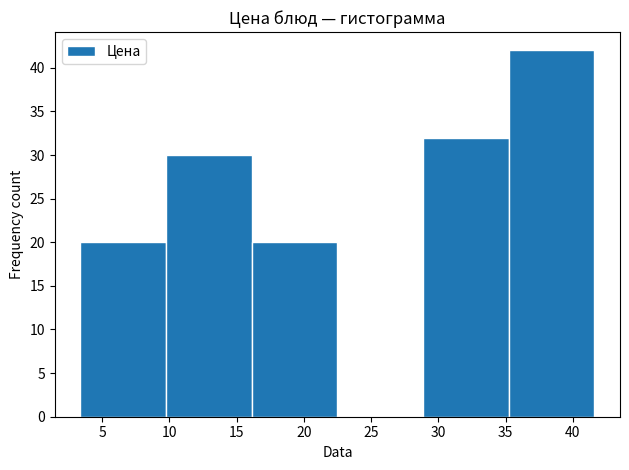

Reading left to right, list every bar in this chart as the range it spans on the x-axis followed by its height. Neither the bar edges nor the heights are printed on the chart, so give them approximately, as read against the axes.

3.5 to 10.0: 20
10.0 to 16.0: 30
16.0 to 22.5: 20
22.5 to 29.0: 0
29.0 to 35.0: 32
35.0 to 41.5: 42